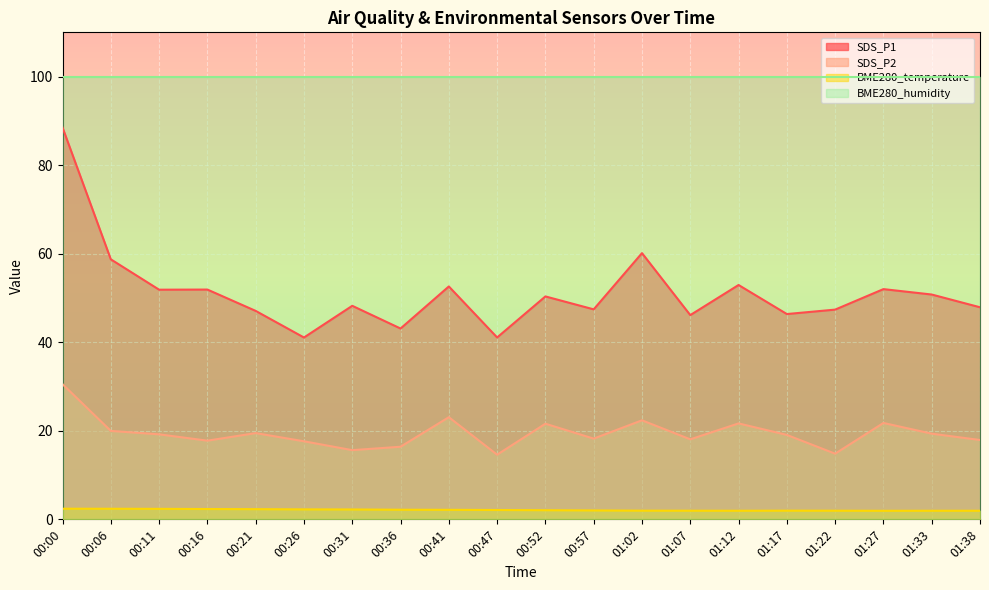

True or false: BME280_temperature has more than 2 points higher than both neighbors.

False